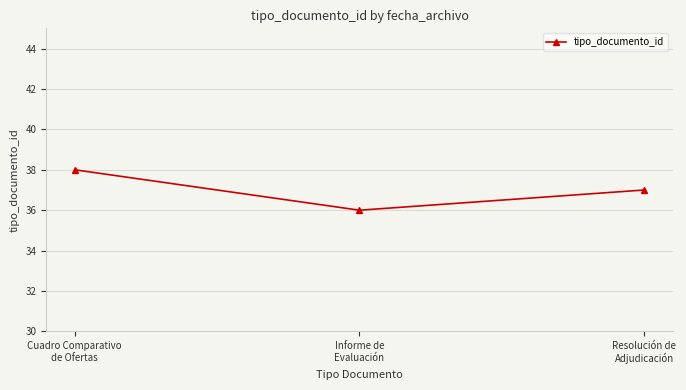

What is the difference between the second highest and minimum values?

1